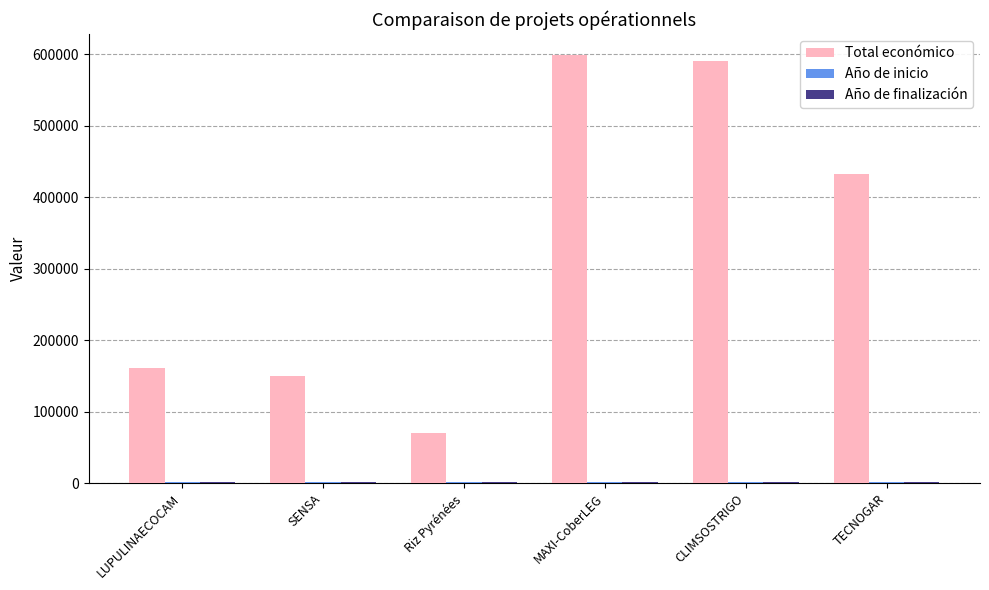

Which series has the largest total across all categories?

Total económico